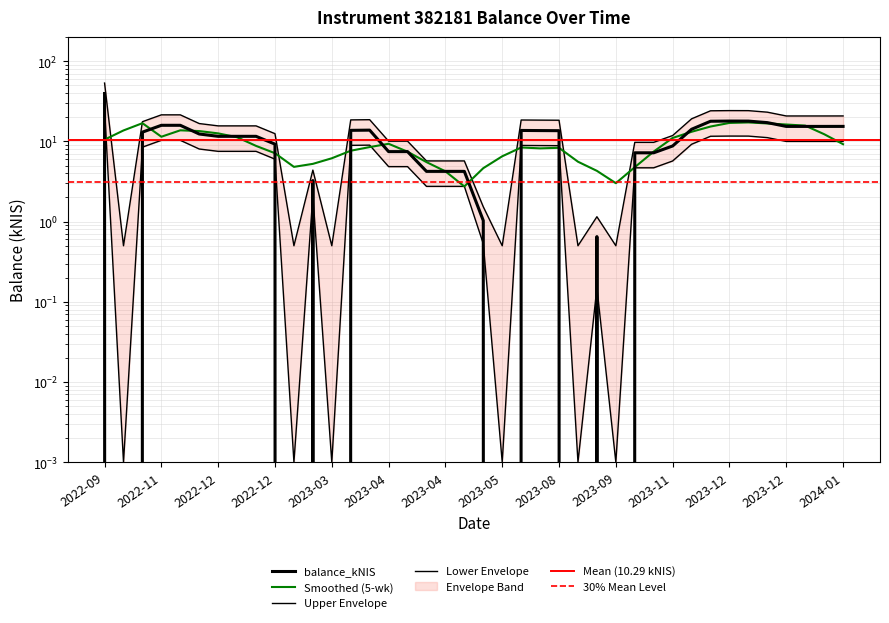

What is the label of the 10th point from the right?

2023-11